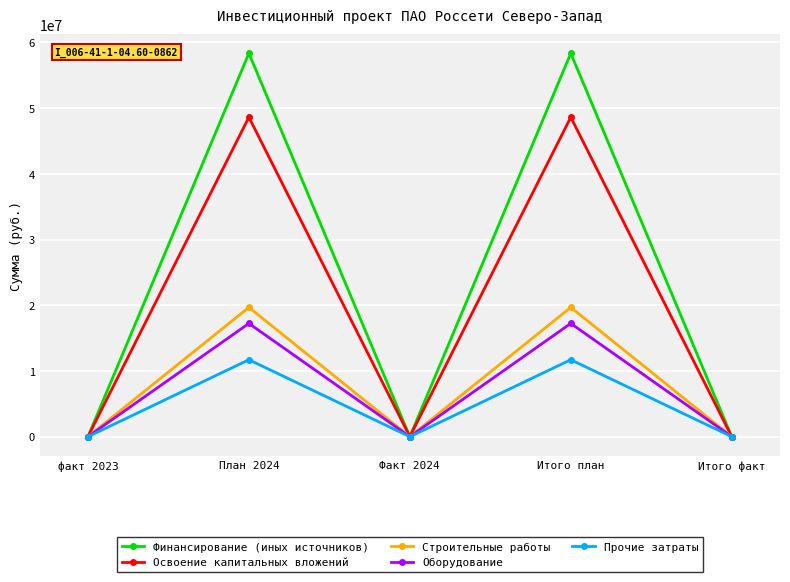

Does the chart have visible grid lines?

Yes